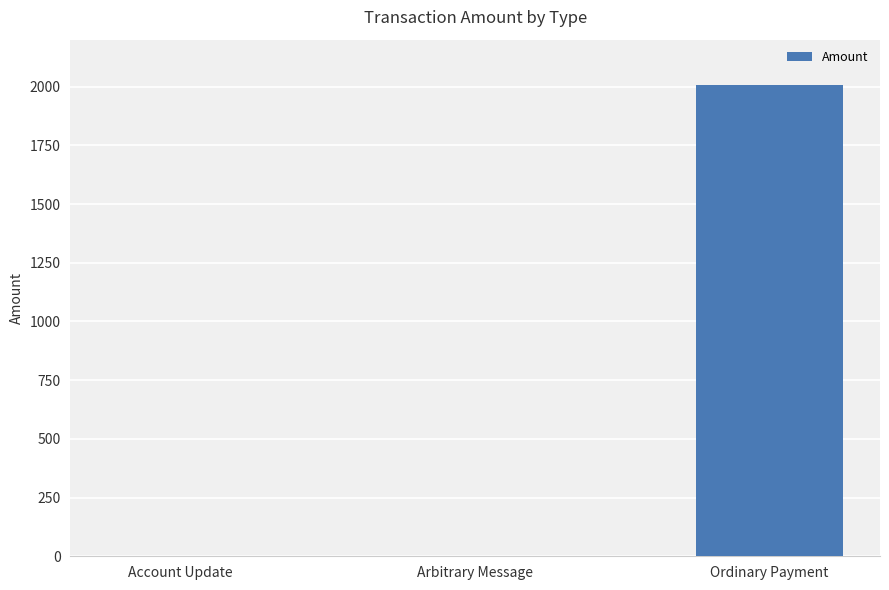

Reading right to left, extract all data points from this chart.

2006.1	0.0	0.0